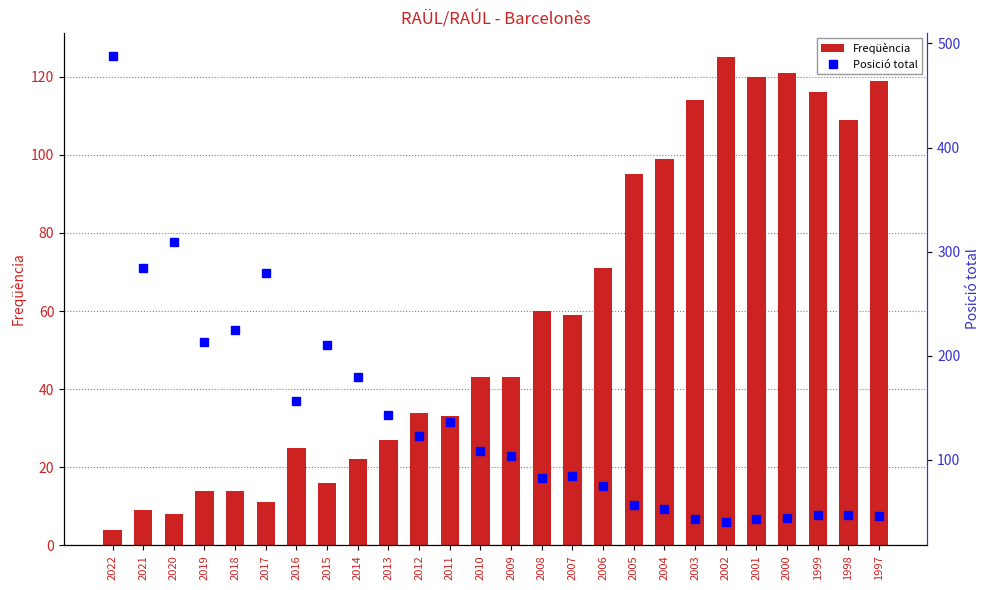

At which label is Posició total closest to 264?

2017